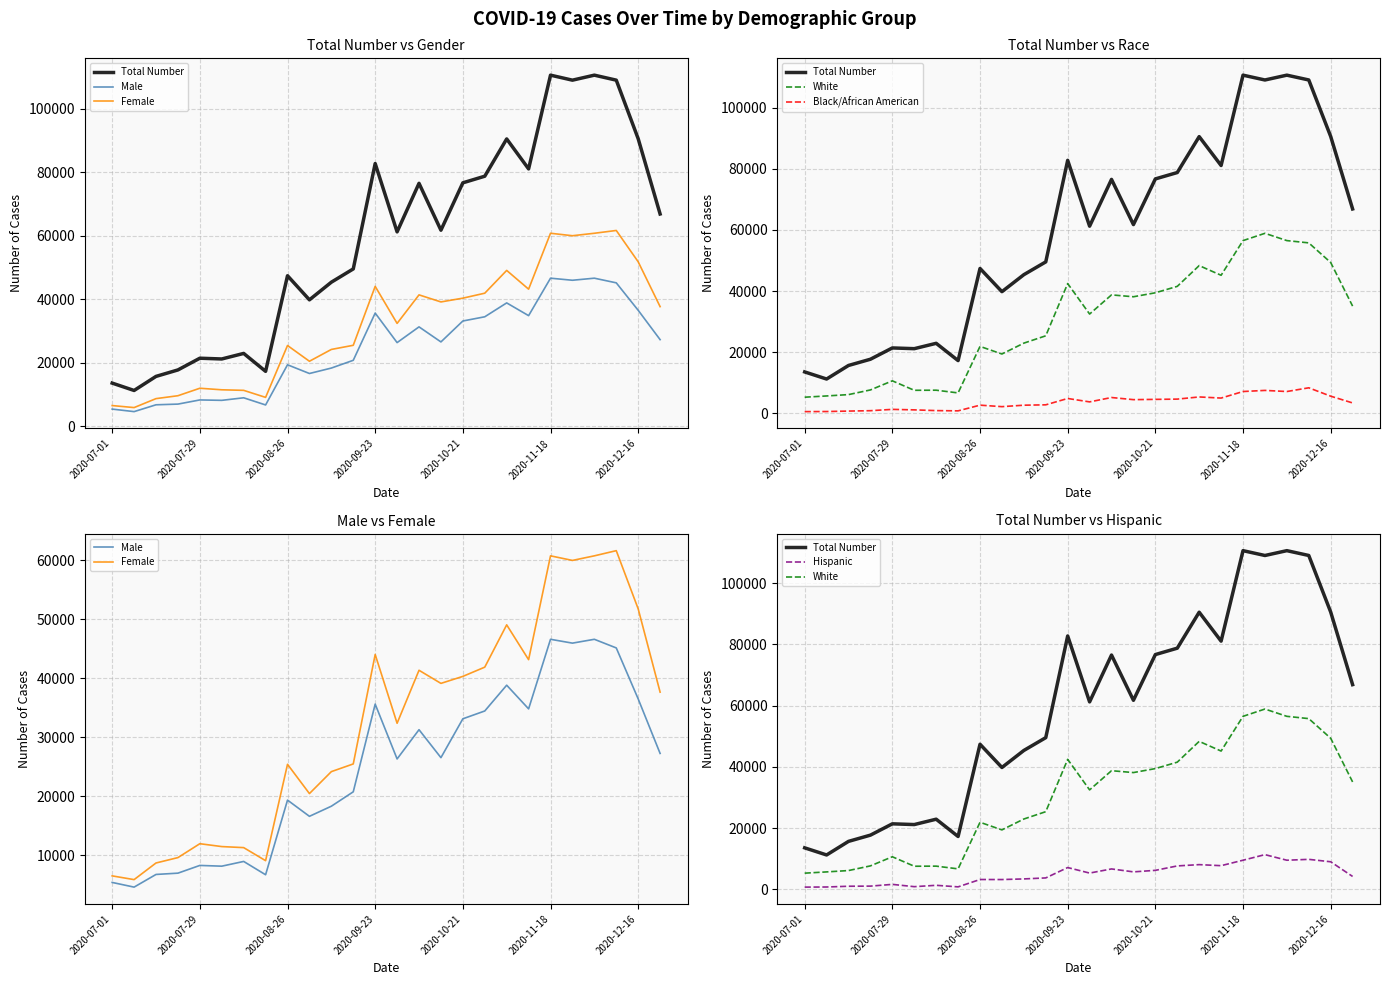

Reading left to right, list all the values displayed in this chart.

Total Number: 13557	11232	15668	17706	21399	21159	22910	17260	47393	39799	45357	49542	82754	61218	76514	61743	76673	78759	90506	81061	110606	109027	110606	109032	90568	66851
Male: 5362	4567	6717	6936	8247	8121	8924	6666	19331	16580	18295	20741	35623	26316	31277	26533	33128	34455	38828	34813	46618	45967	46618	45152	36500	27252
Female: 6474	5840	8662	9576	11933	11446	11269	9055	25404	20439	24163	25470	44039	32369	41361	39137	40324	41891	49069	43162	60778	60001	60778	61658	51780	37653
White: 5288	5697	6139	7665	10642	7546	7580	6689	21903	19417	22970	25366	42449	32482	38748	38137	39435	41534	48325	45160	56501	58884	56501	55756	49340	35079
Black/African American: 574	604	751	877	1309	1146	906	825	2686	2197	2674	2797	4872	3756	5186	4490	4578	4663	5371	5005	7147	7511	7147	8363	5625	3414
Hispanic: 729	767	1014	1056	1624	877	1319	814	3215	3202	3404	3733	7122	5315	6669	5707	6207	7649	8074	7731	9512	11337	9512	9798	9007	4212